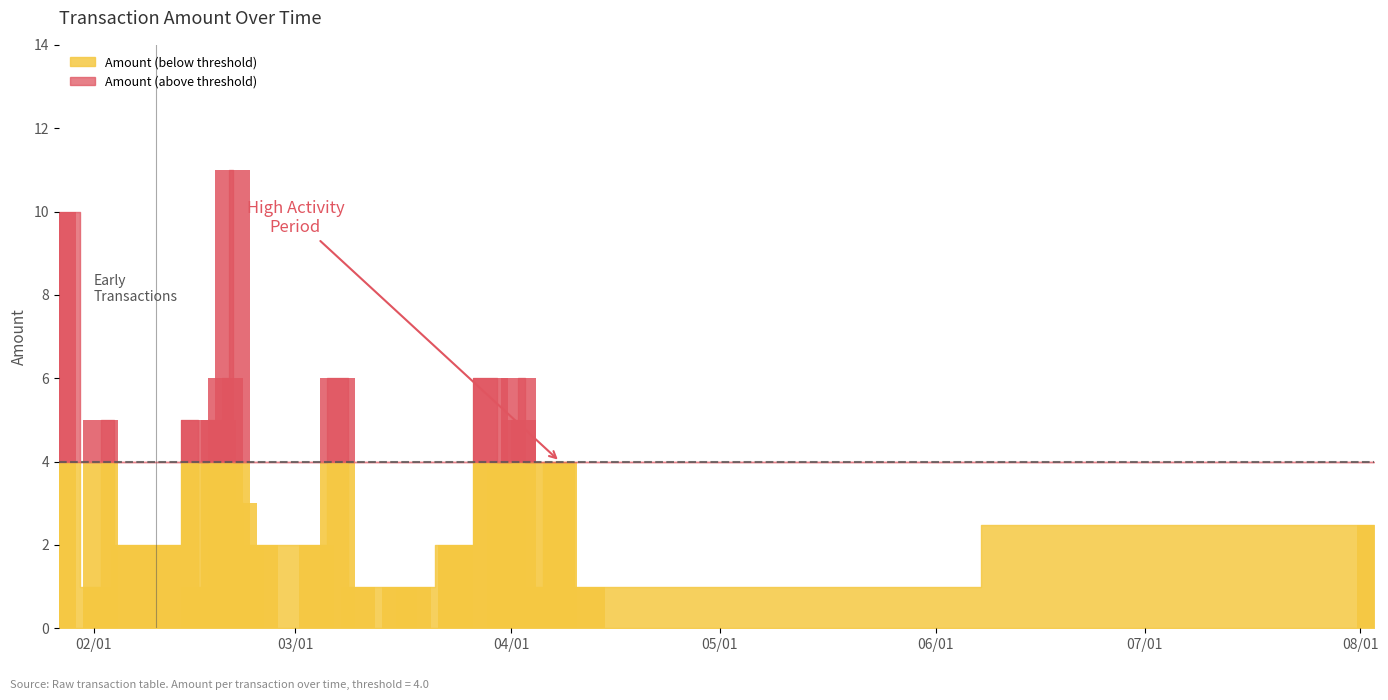

Is it true that Fee equals 0.0 at 9?

False